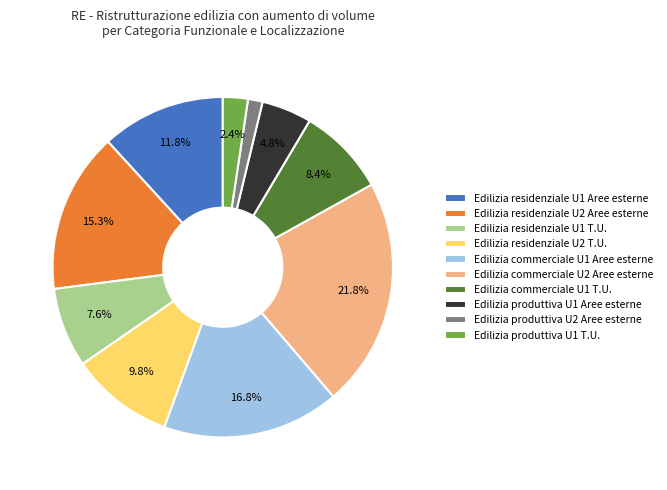

True or false: Edilizia residenziale U1 Aree esterne accounts for 12% of the total.

True